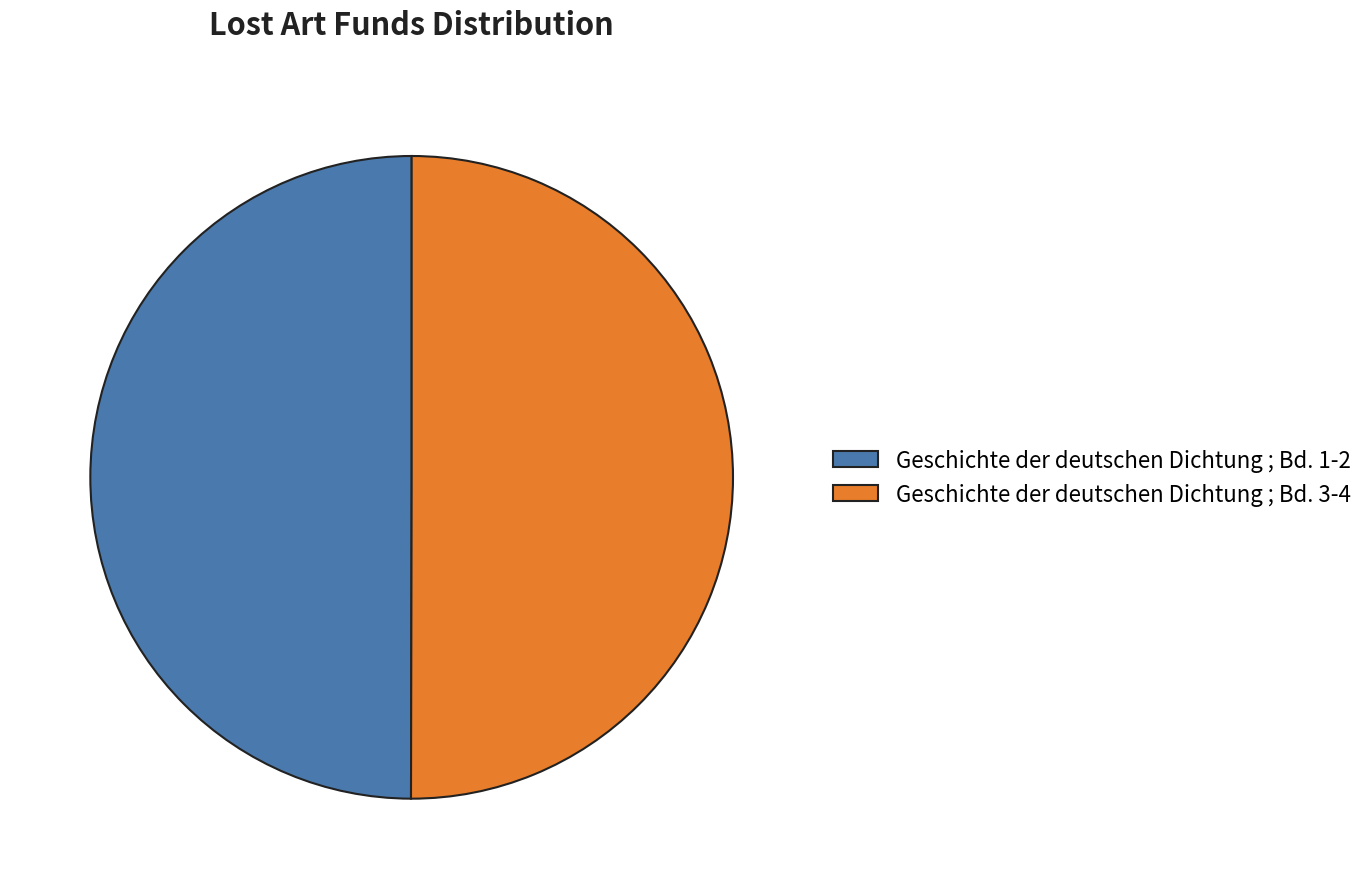

What is the ratio of the value at Geschichte der deutschen Dichtung ; Bd. 3-4 to the value at Geschichte der deutschen Dichtung ; Bd. 1-2?

1.0